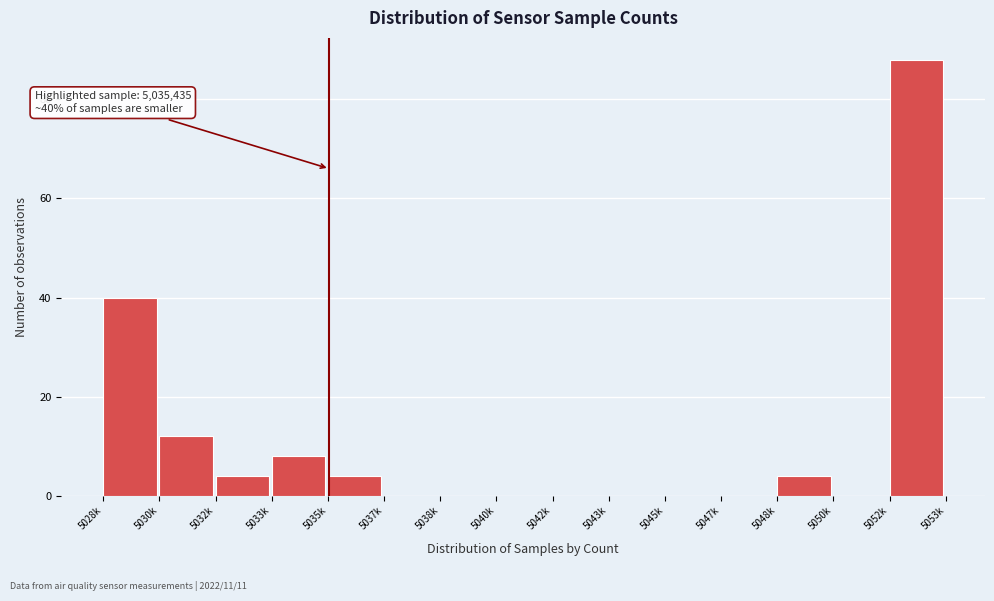

Reading right to left, list all the values displayed in this chart.

5052k=88	5050k=0	5048k=4	5047k=0	5045k=0	5043k=0	5042k=0	5040k=0	5038k=0	5037k=0	5035k=4	5033k=8	5032k=4	5030k=12	5028k=40